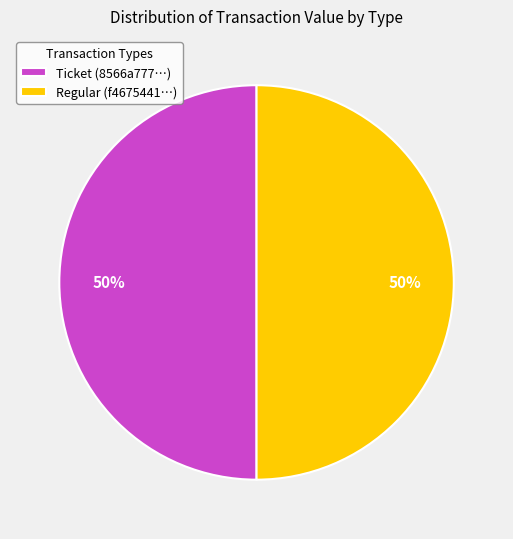

Approximately how many times larger is the value at Regular (f4675441…) compared to Ticket (8566a777…)?

1.0